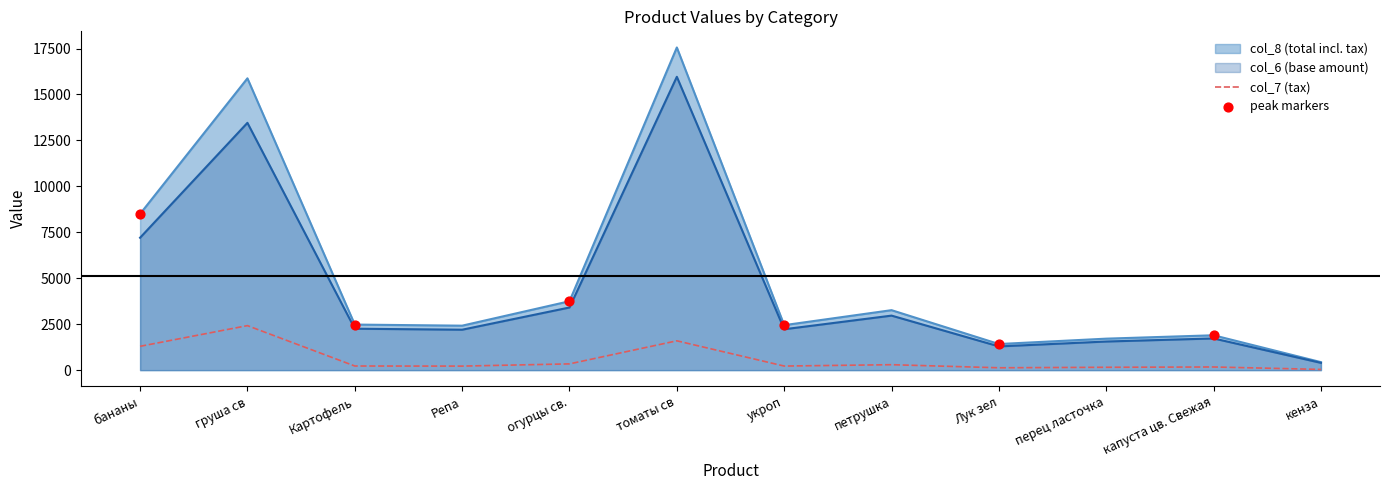

Approximately how many times larger is the value at перец ласточка compared to петрушка?

0.5